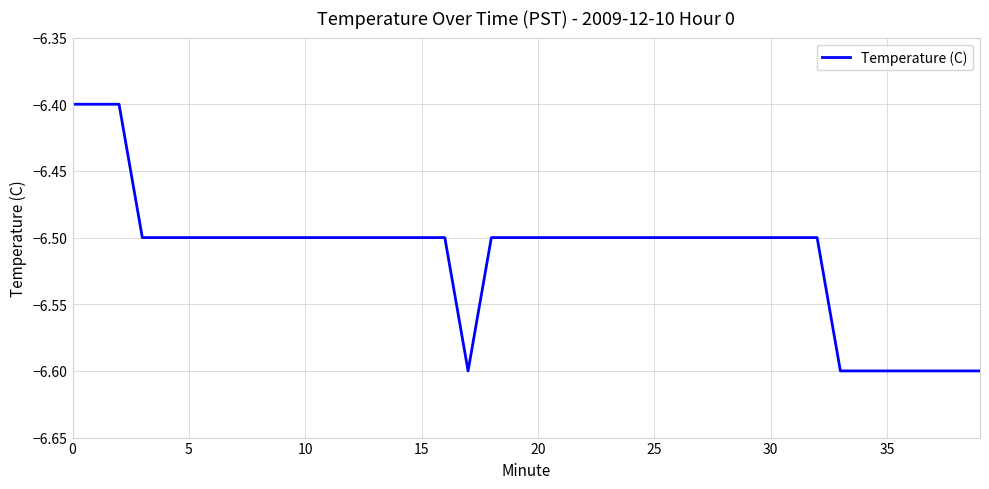

What is the greatest value displayed?

-6.4